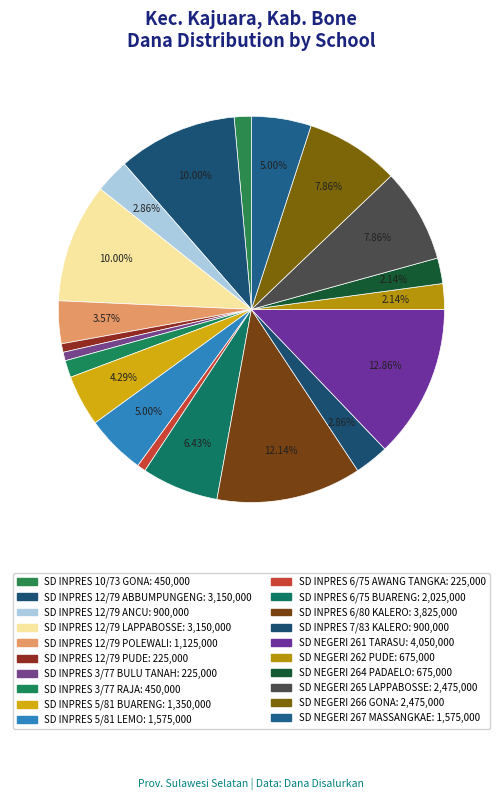

Which slice is the smallest?

SD INPRES 12/79 PUDE